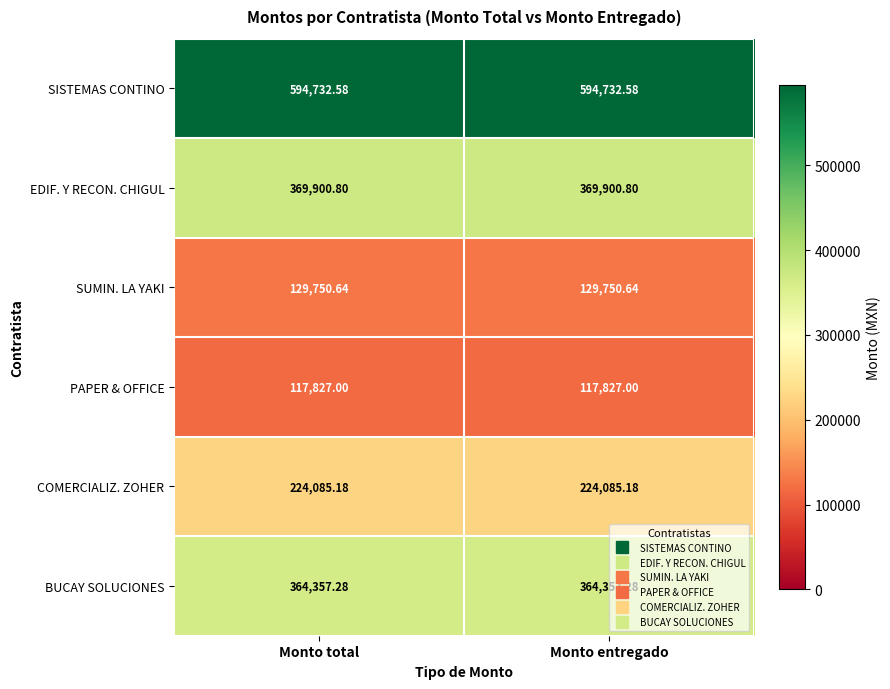

Is the value of SUMIN. LA YAKI at Monto entregado greater than the value of EDIF. Y RECON. CHIGUL at Monto total?

No